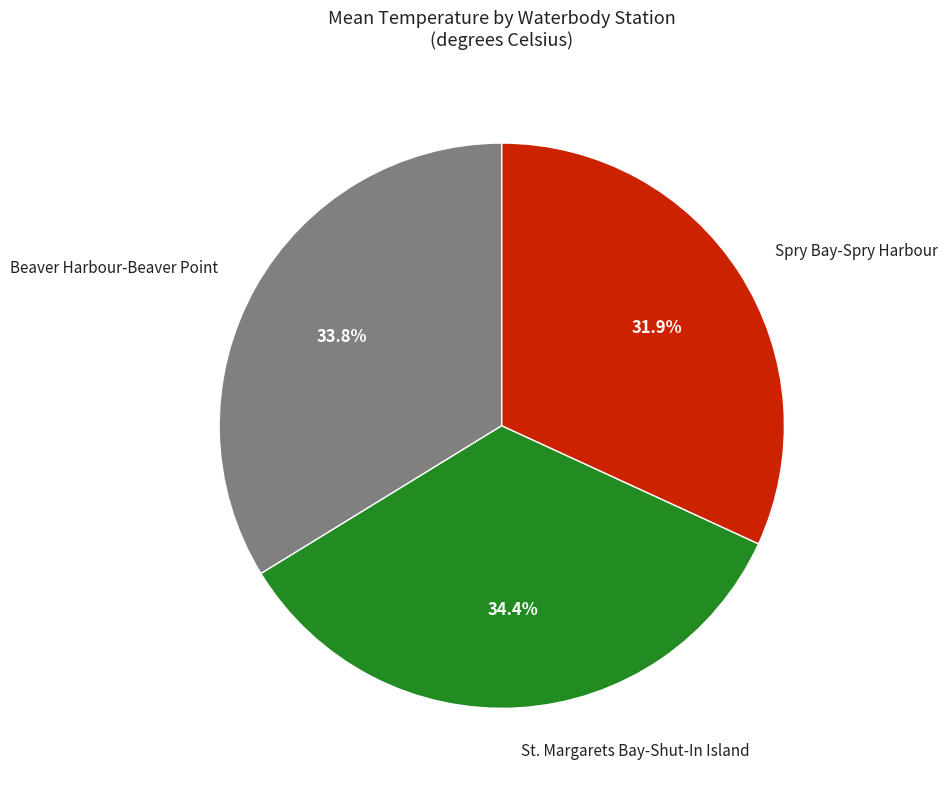

What is the smallest slice in the pie chart?

Spry Bay-Spry Harbour